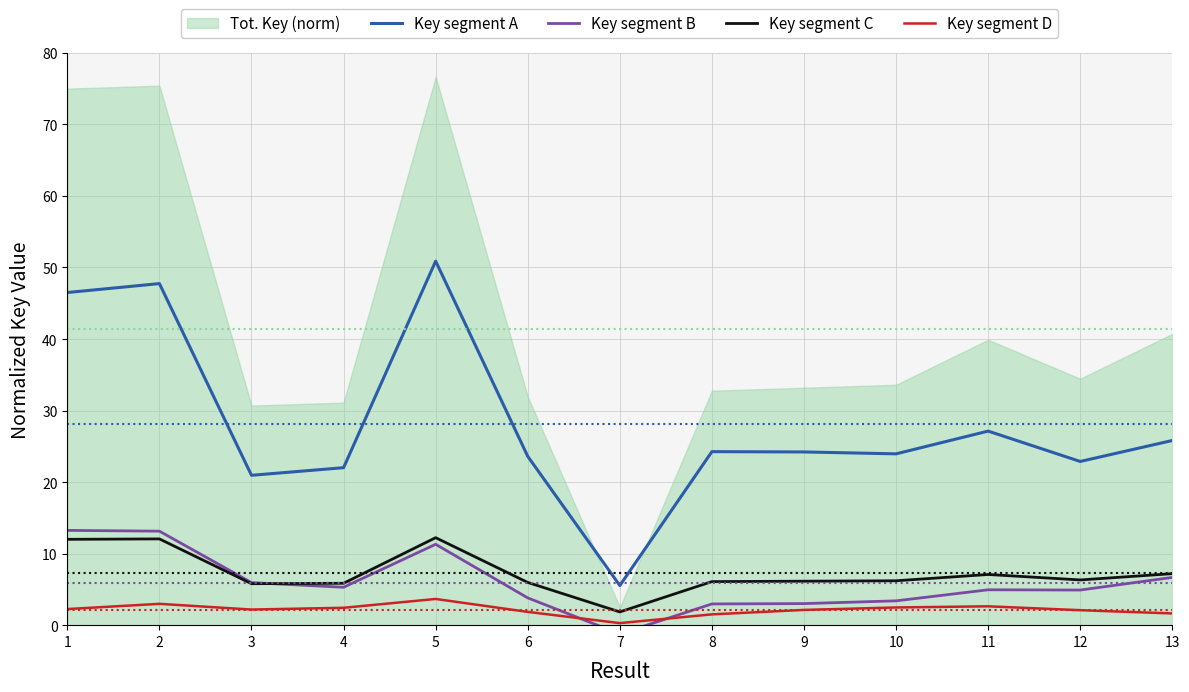

Reading left to right, extract all data points from this chart.

Key segment A: 46.5	47.7	20.9	22.0	50.9	23.6	5.5	24.3	24.2	23.9	27.1	22.9	25.8
Key segment B: 13.2	13.1	5.9	5.3	11.3	3.8	-1.2	3.0	3.0	3.4	4.9	4.9	6.7
Key segment C: 12.0	12.1	5.8	5.9	12.2	6.0	1.9	6.1	6.1	6.2	7.1	6.3	7.2
Key segment D: 2.2	3.0	2.2	2.4	3.7	1.9	0.3	1.5	2.1	2.5	2.6	2.1	1.6